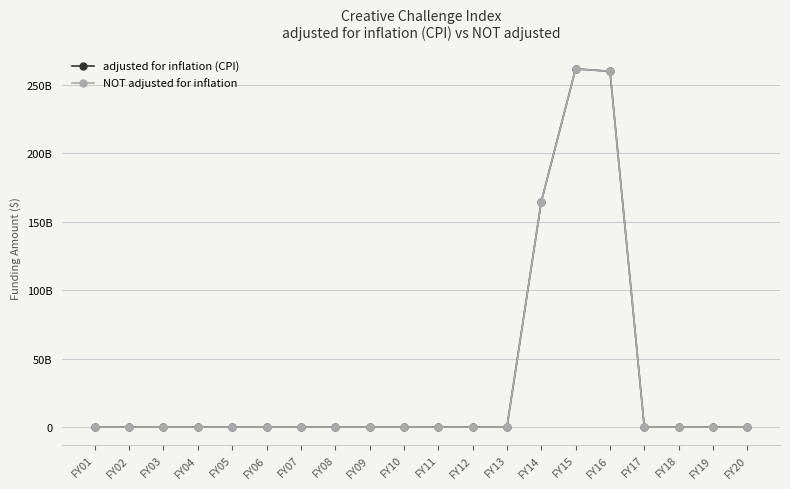

Does the chart have visible grid lines?

Yes